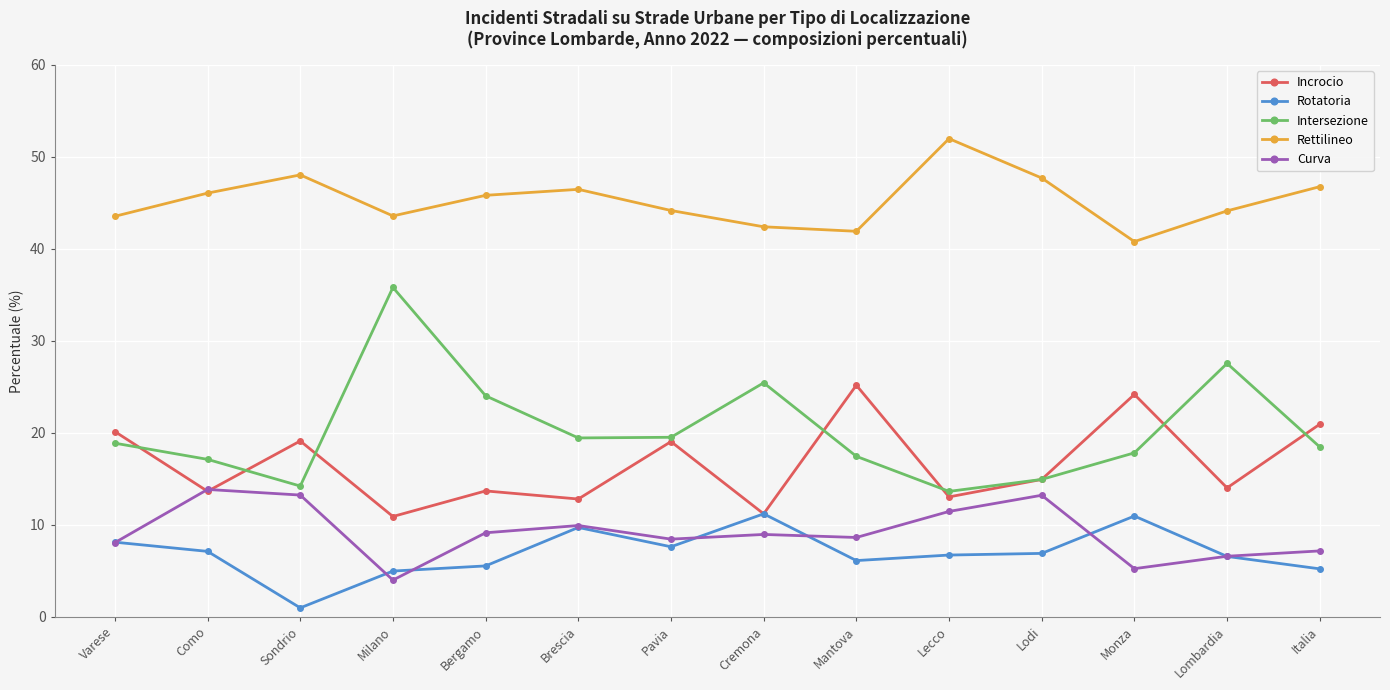

Is the value of Rotatoria at Lodi greater than the value of Intersezione at Monza?

No